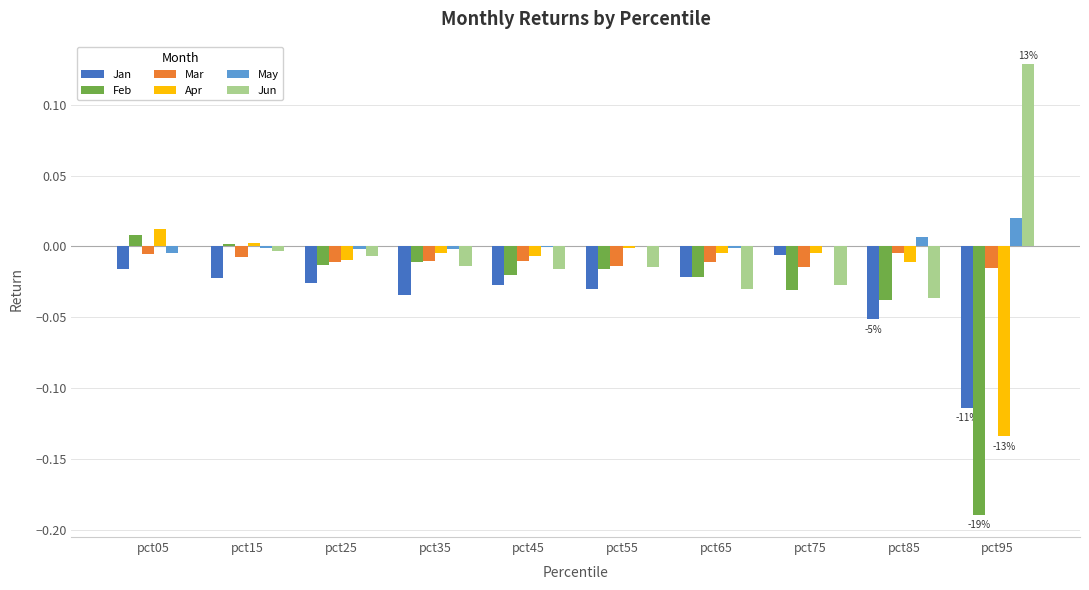

Count the number of categories in the chart.

10